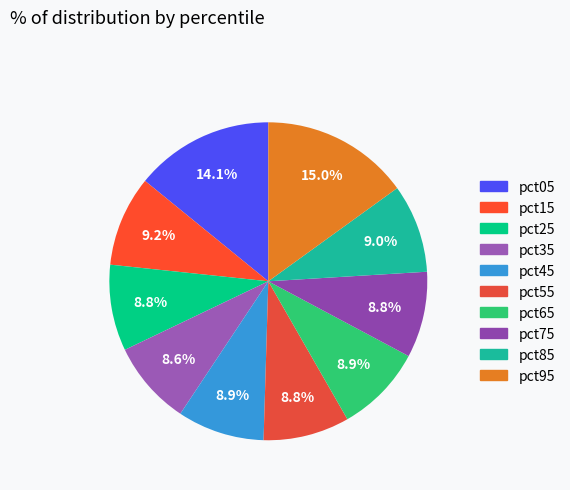

How many slices are in this pie chart?

10